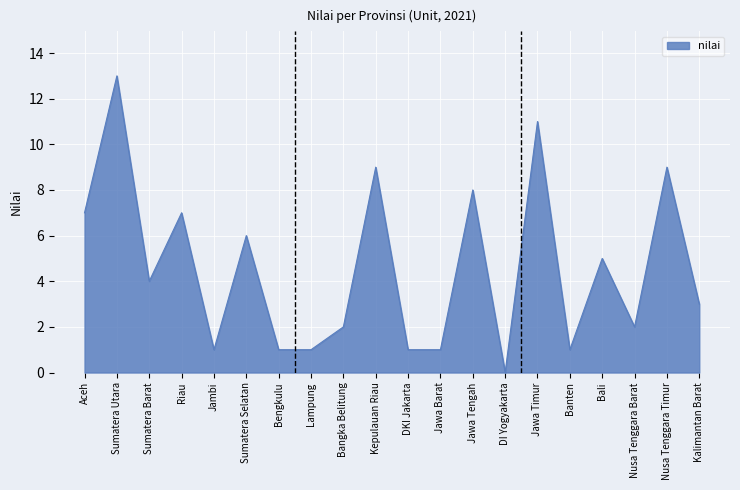

Which category has the highest value across all series?

Sumatera Utara